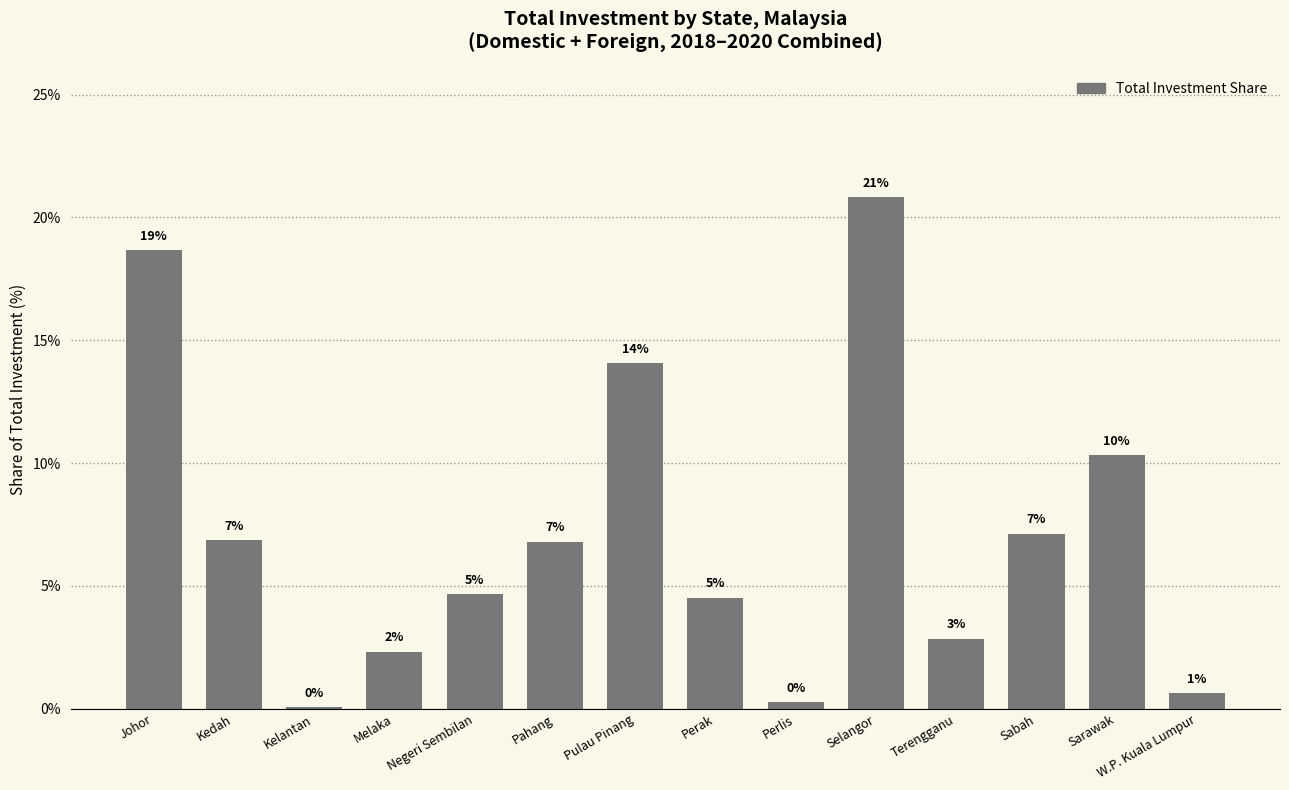

What is the value of the 3rd bar from the left?

0.1